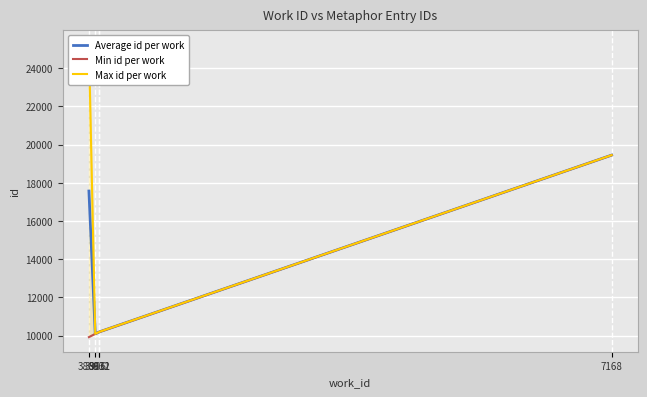

What is the difference between the second highest and minimum values in the Max id per work series?

9351.0